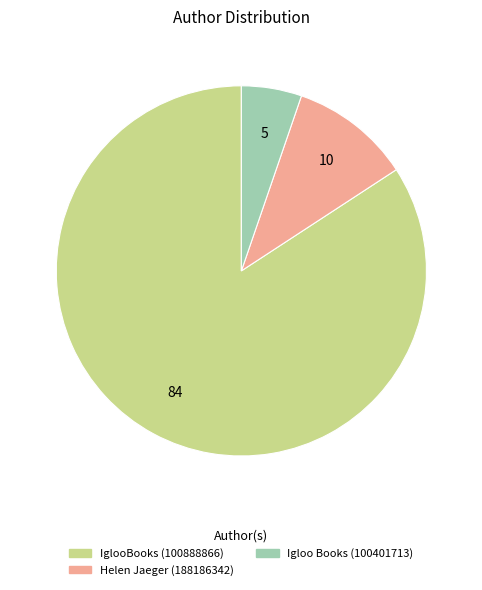

Which has a higher value, Helen Jaeger (188186342) or IglooBooks (100888866)?

IglooBooks (100888866)